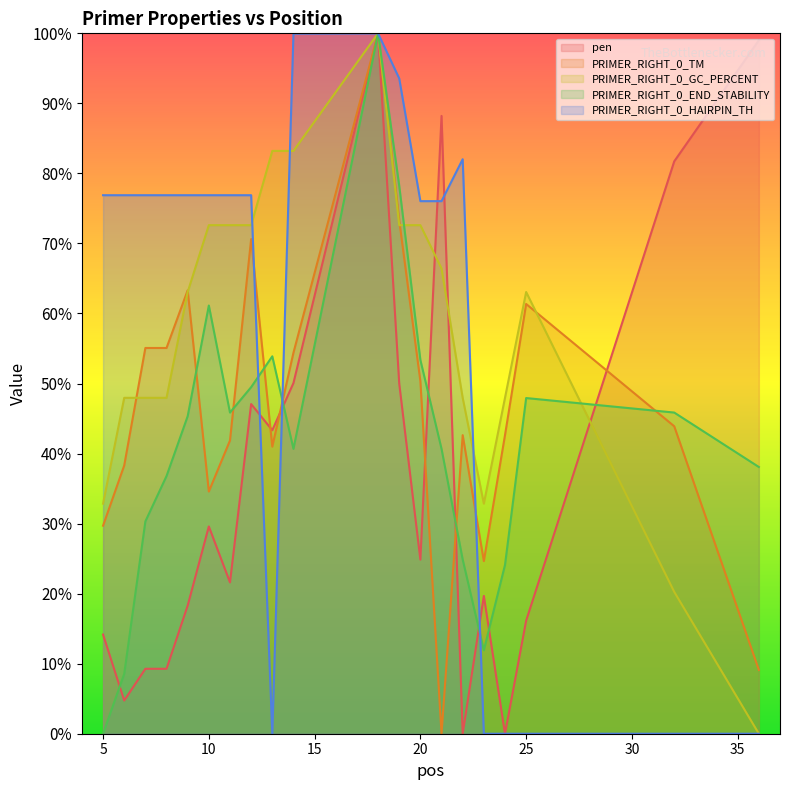

Does the chart have visible grid lines?

No